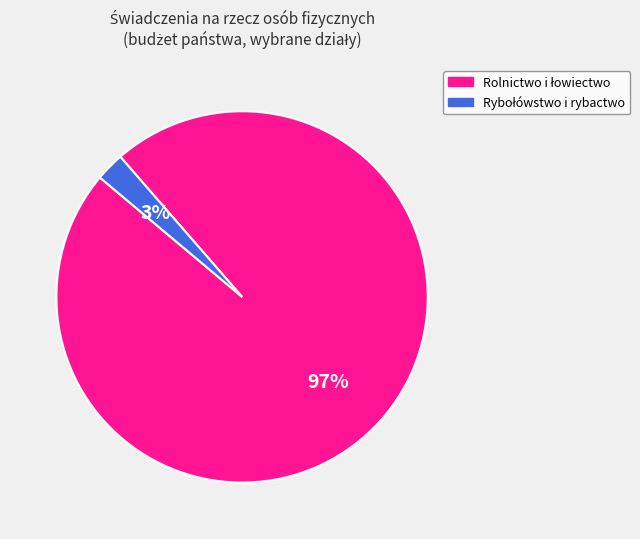

Is there a majority slice in this chart?

Yes